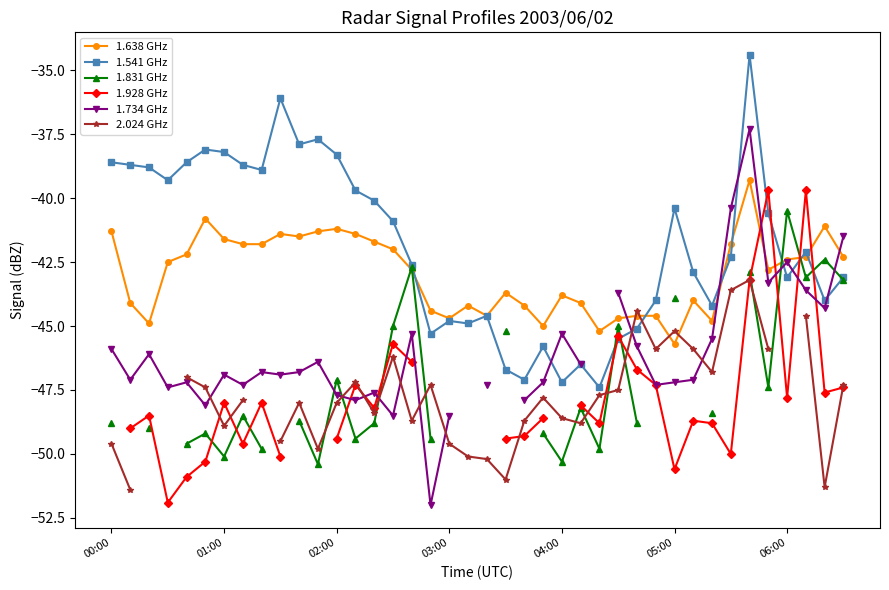

What is the spread (max minus min) of values at 00:00?

11.0